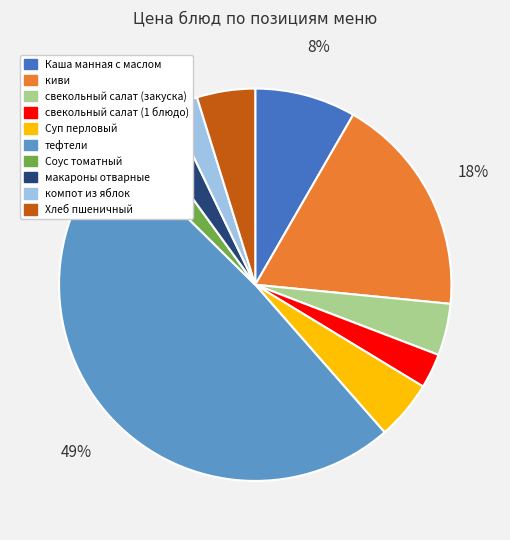

Do киви and компот из яблок together represent more than half of the pie?

No